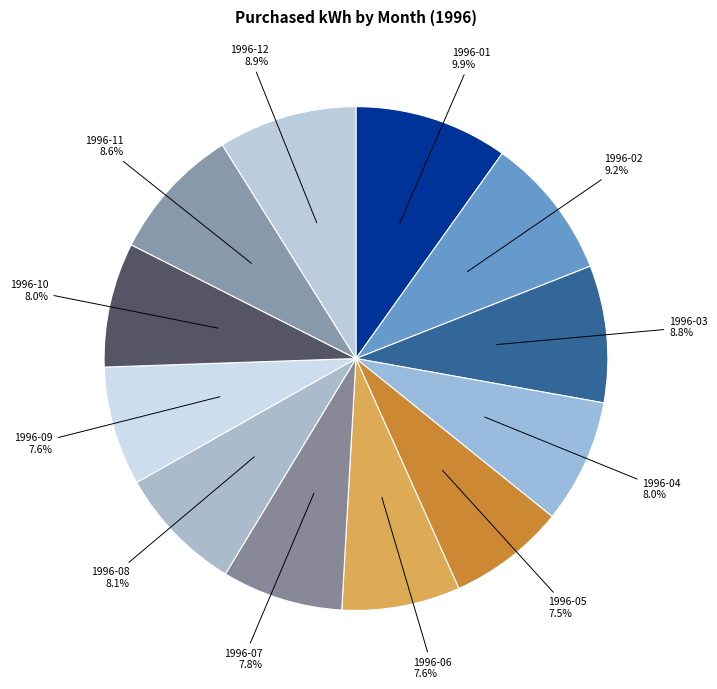

To the nearest percent, what is the difference between the 1996-06 and 1996-01 slice percentages?

2%